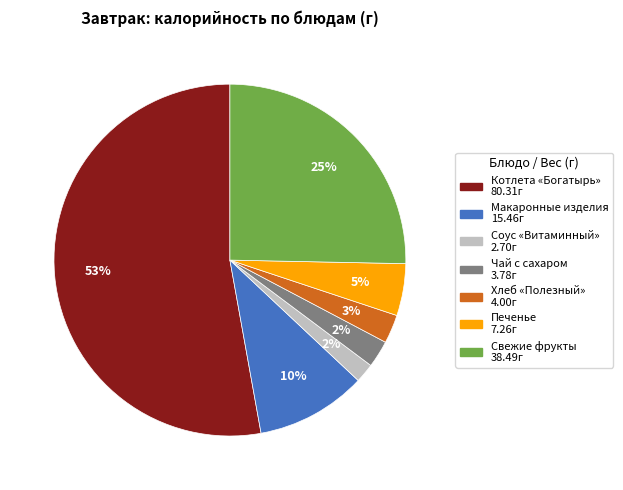

Count the number of slices in the pie.

7